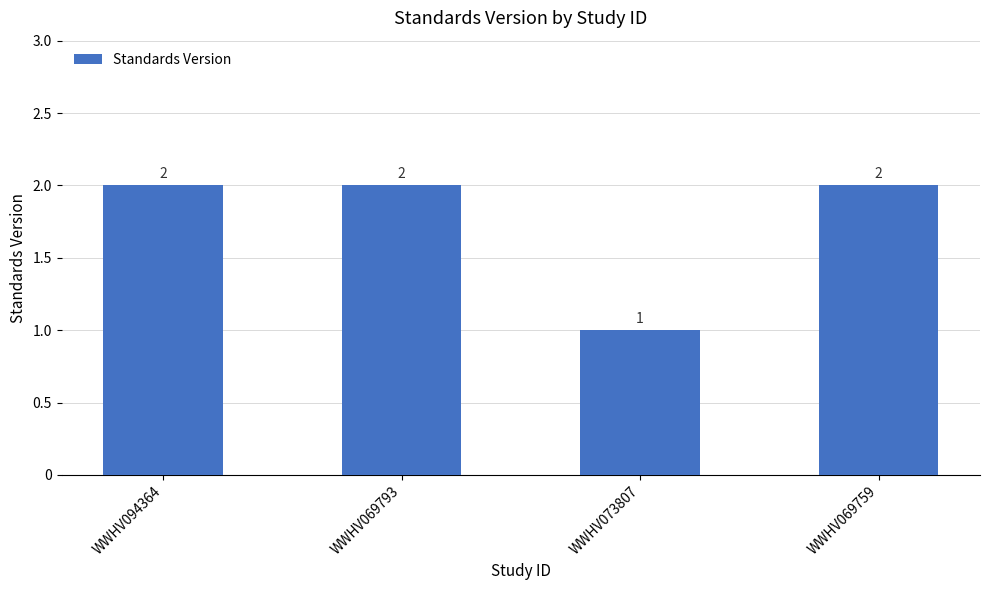

What is the label of the 1st bar from the left?

WWHV094364